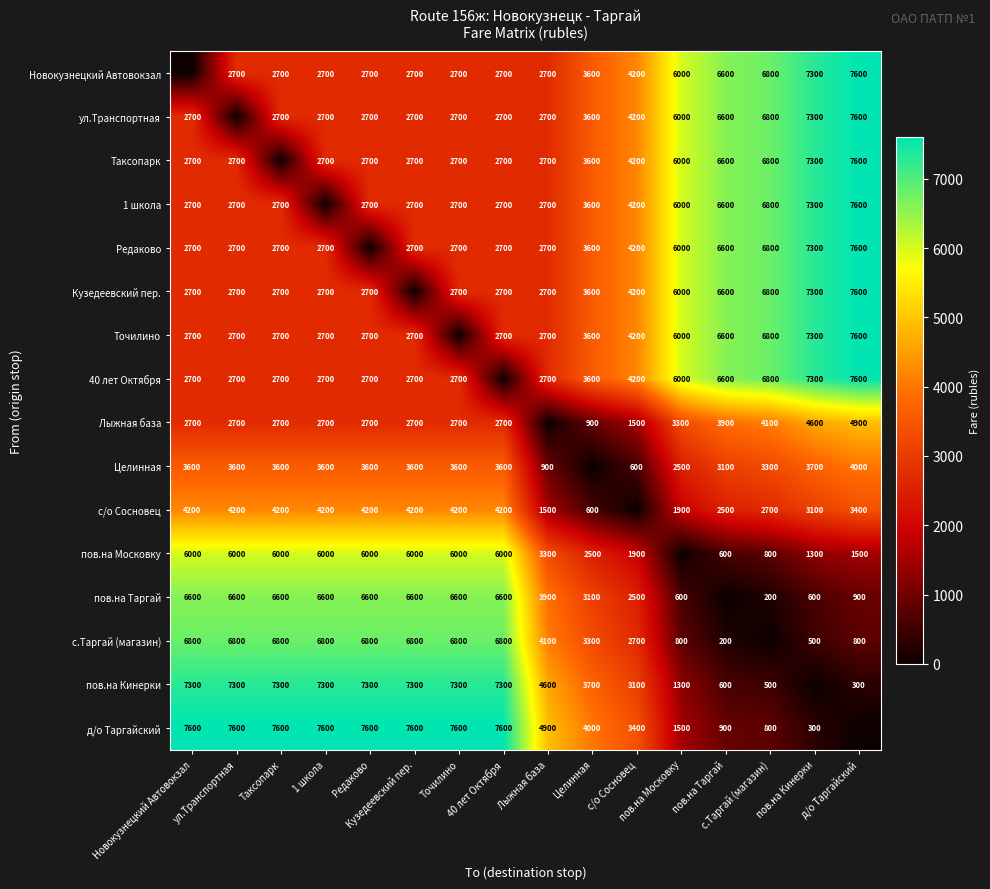

List the labels in order of Редаково value, smallest first.

Редаково, Новокузнецкий Автовокзал, ул.Транспортная, Таксопарк, 1 школа, Кузедеевский пер., Точилино, 40 лет Октября, Лыжная база, Целинная, с/о Сосновец, пов.на Московку, пов.на Таргай, с.Таргай (магазин), пов.на Кинерки, д/о Таргайский